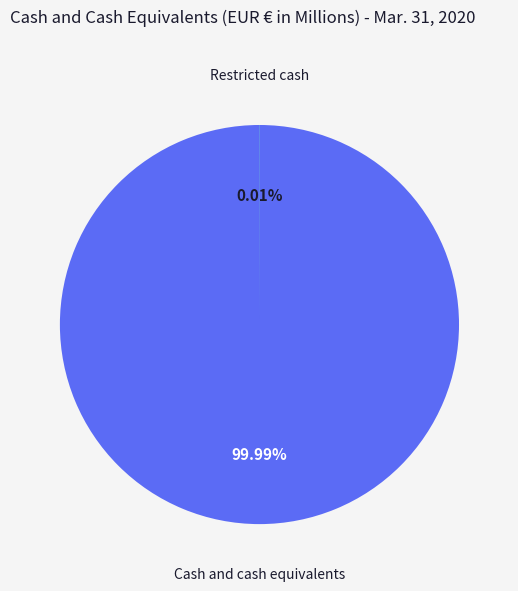

Which slice is the largest?

Cash and cash equivalents